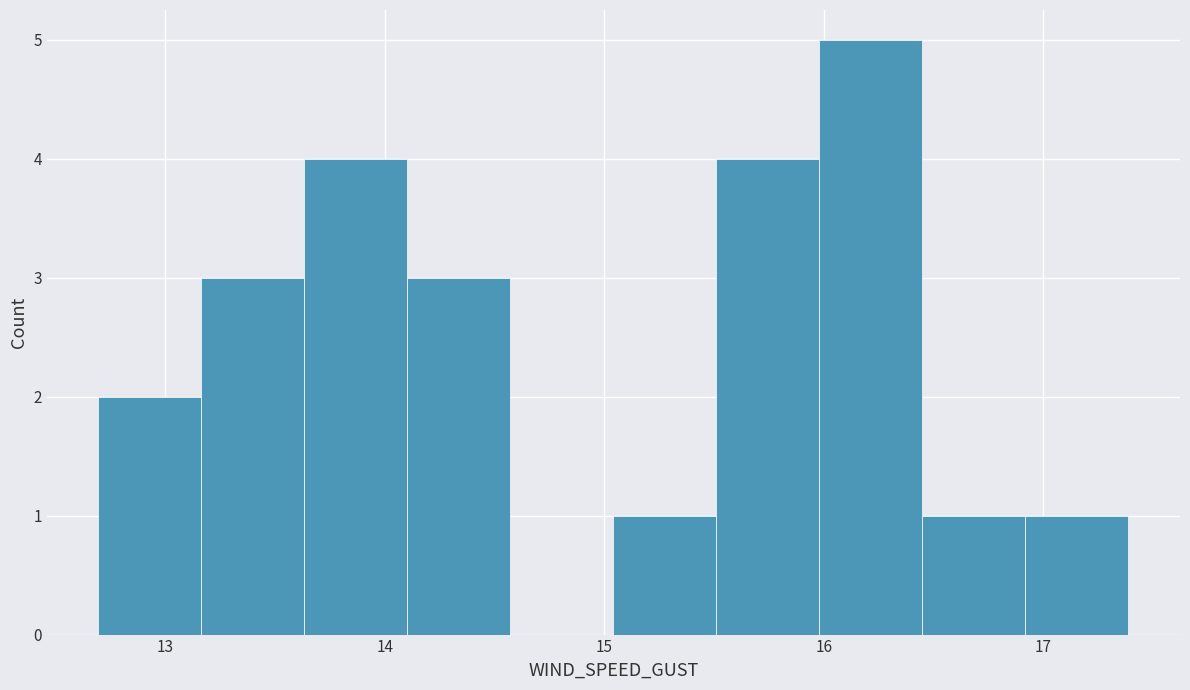

How tall is the bar that spans 13.6 to 14.1 on the x-axis? Neither the bar edges nor the heights are printed on the chart, so give them approximately, as read against the axes.

4